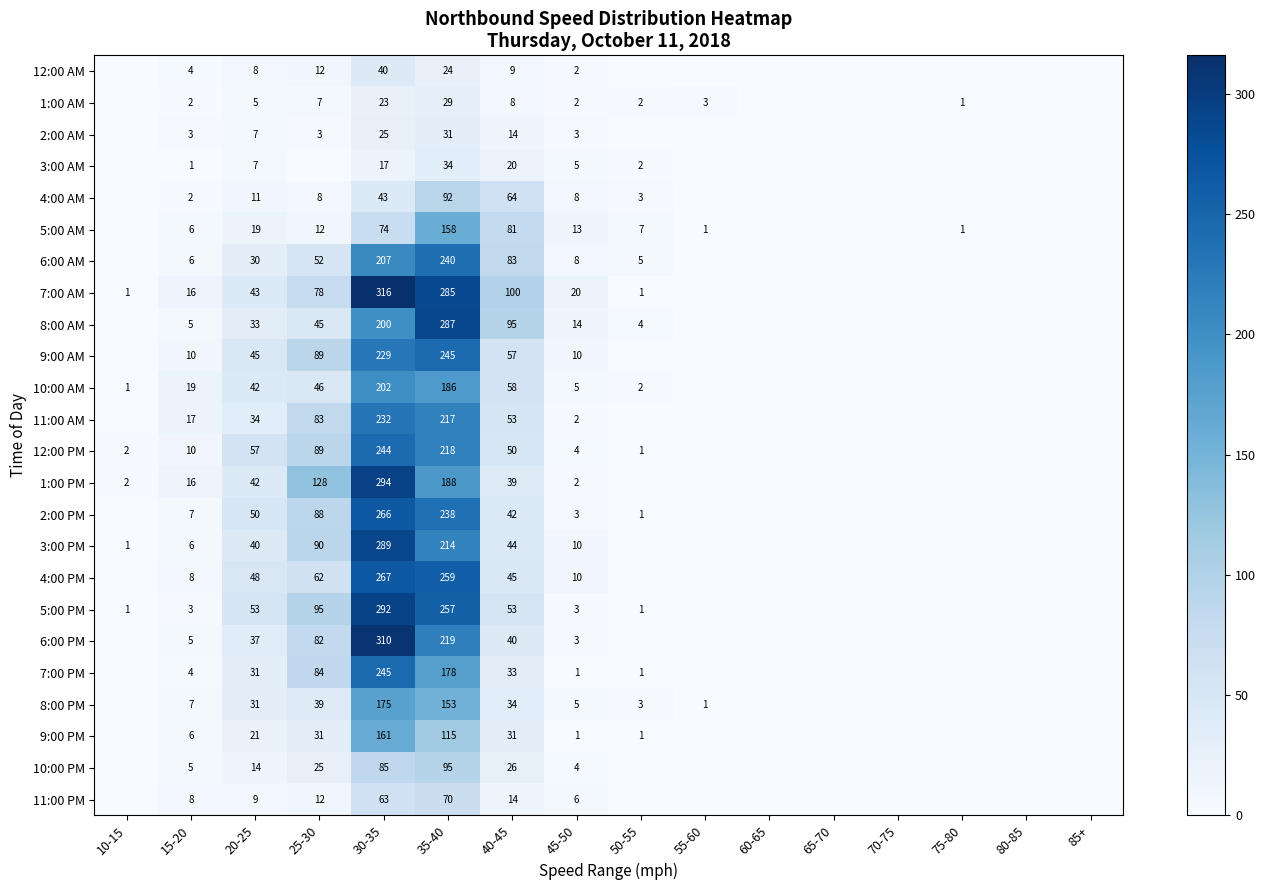

The value of 4:00 PM at 40-45 is 45. True or false?

True